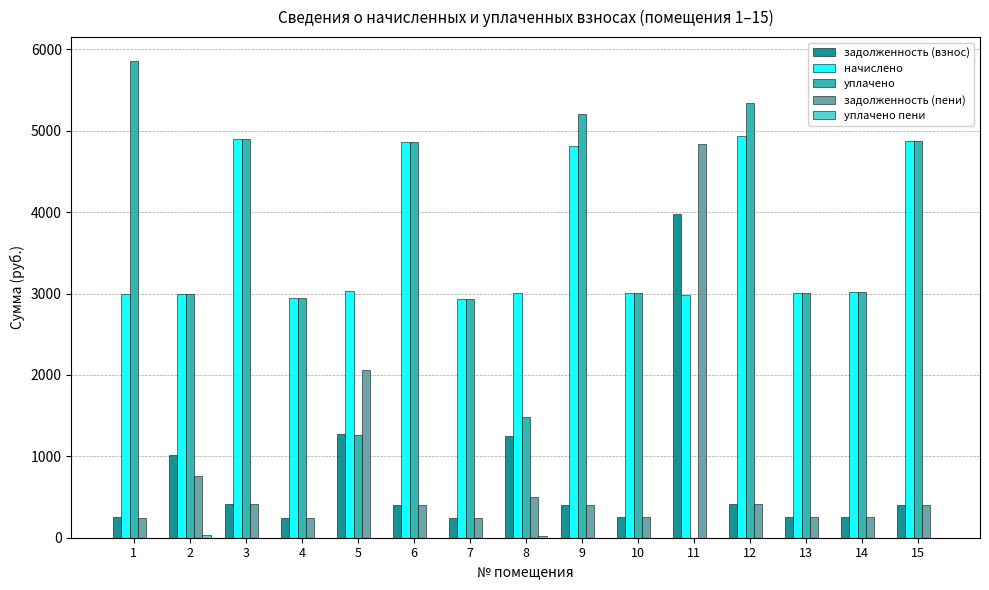

What is the approximate value of уплачено at 14?

3013.9